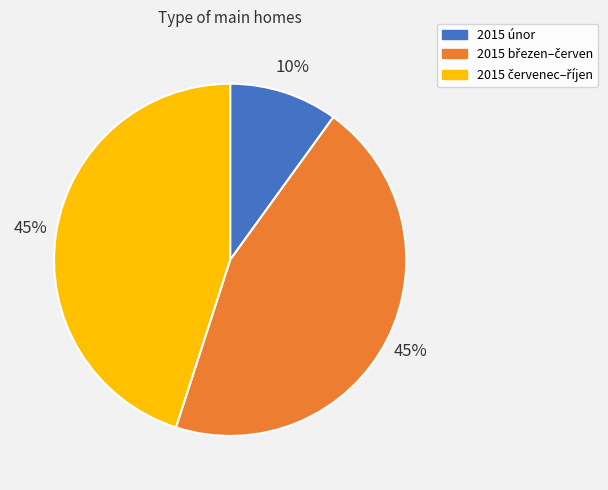

True or false: 2015 únor accounts for 10% of the total.

True